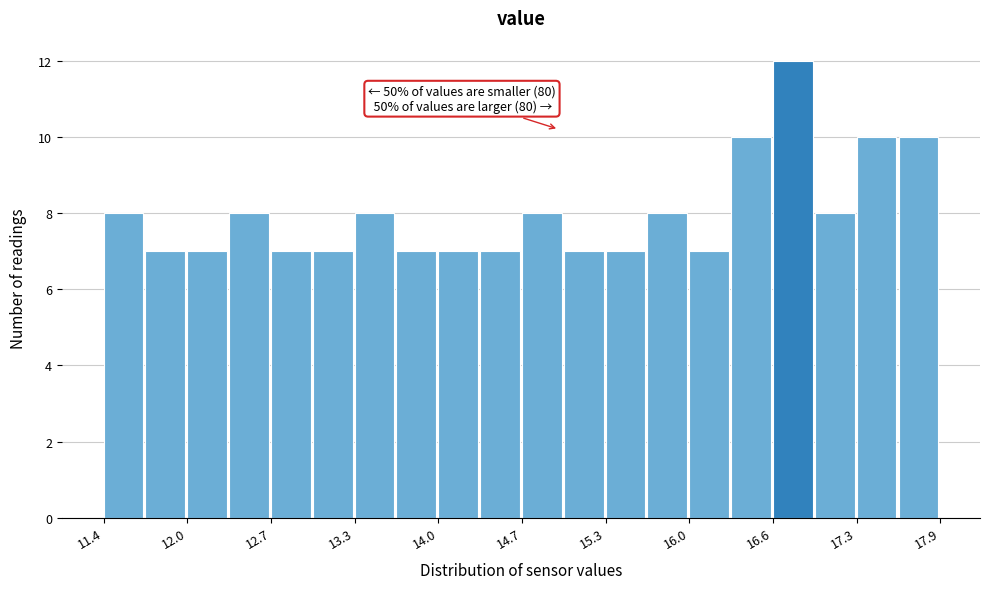

Around what value on the x-axis is the tallest bar? Give the approximate position of its centre, as read against the axis.

16.8